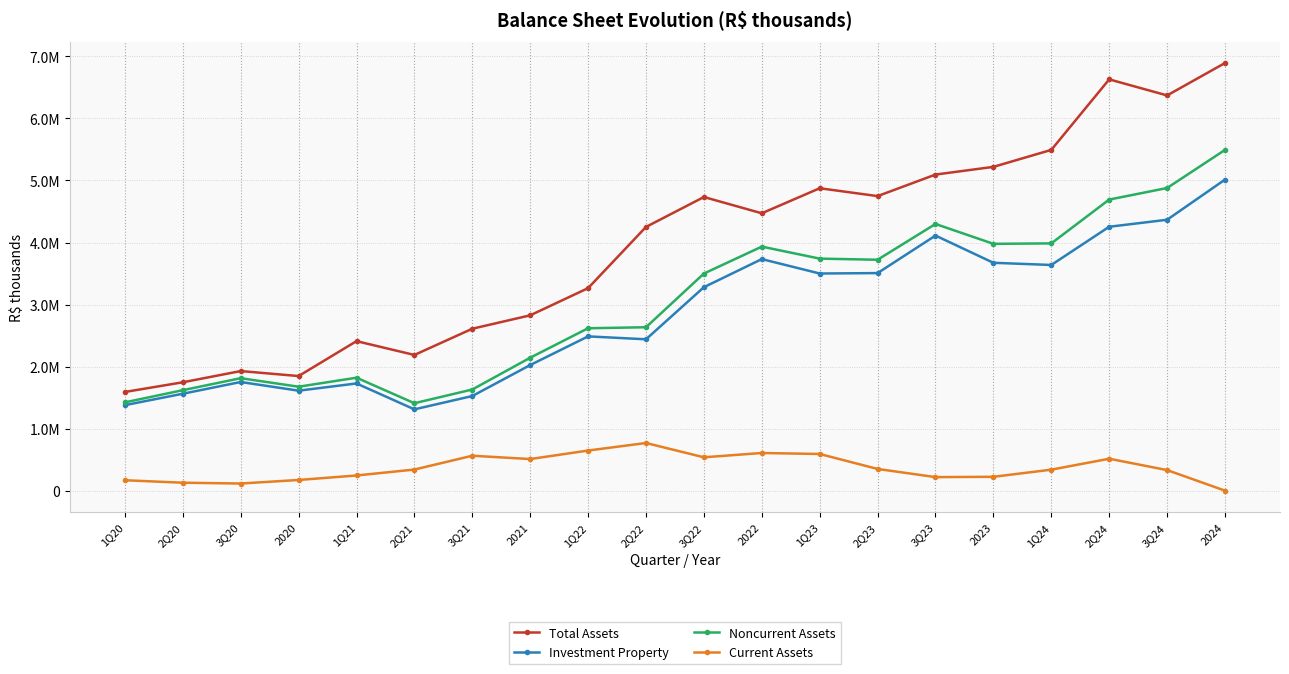

Between 3Q20 and 2Q21, which series saw the biggest shift?

Investment Property